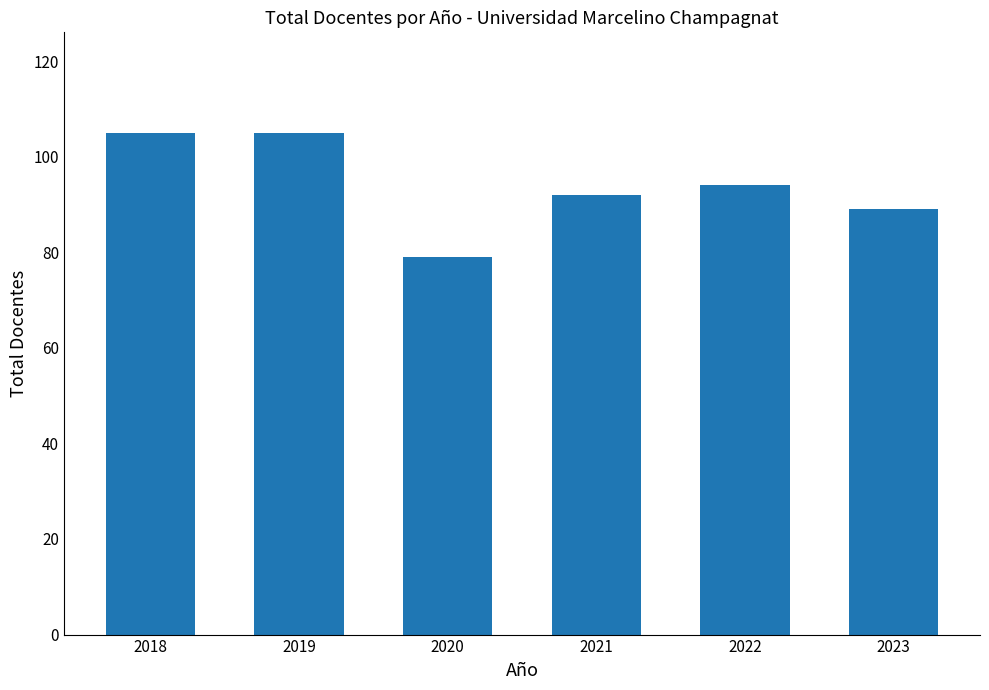

What is the difference between the maximum and minimum values?

26